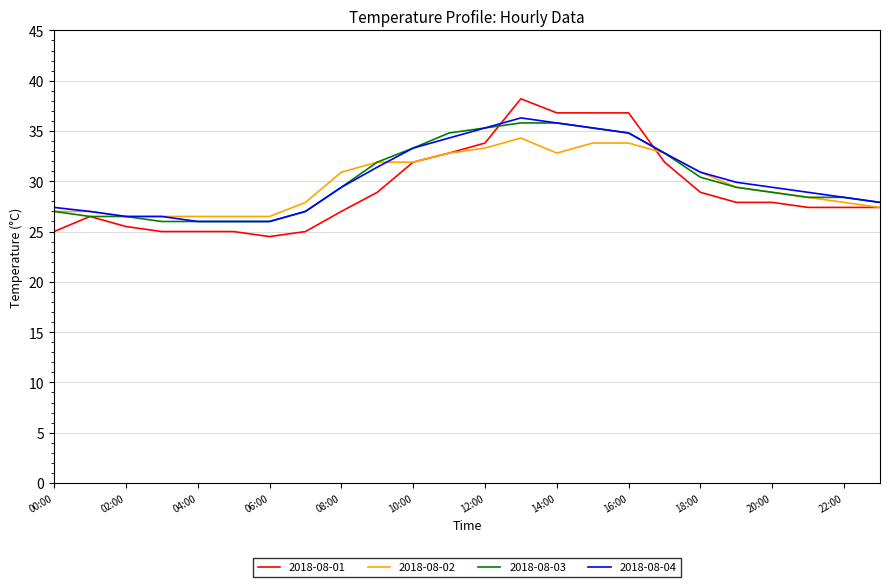

What is the minimum value shown in the chart?

24.5